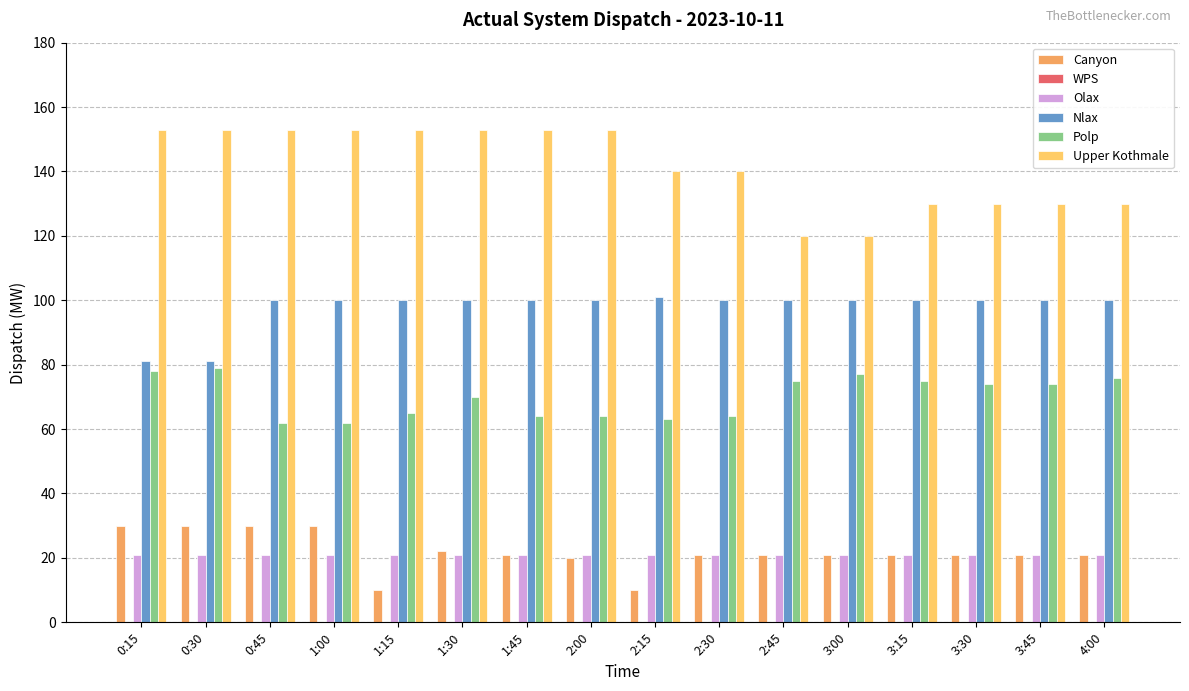

The value of Nlax at 1:30 is 51. True or false?

False